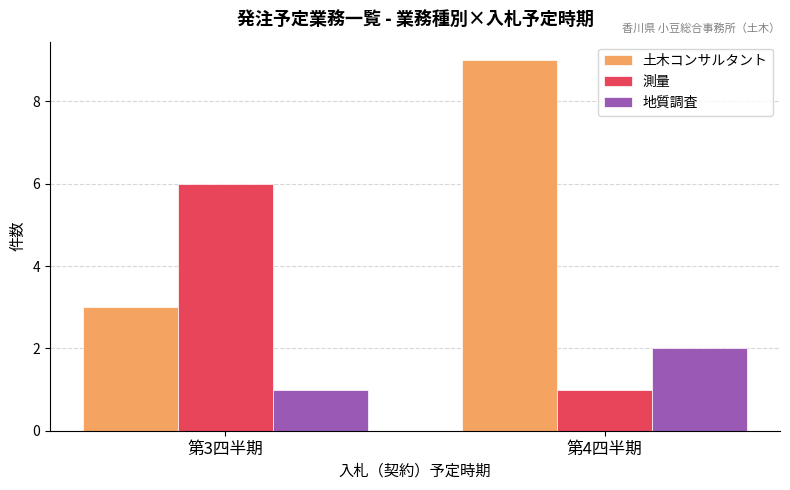

List the series in order of their peak value, highest first.

土木コンサルタント, 測量, 地質調査